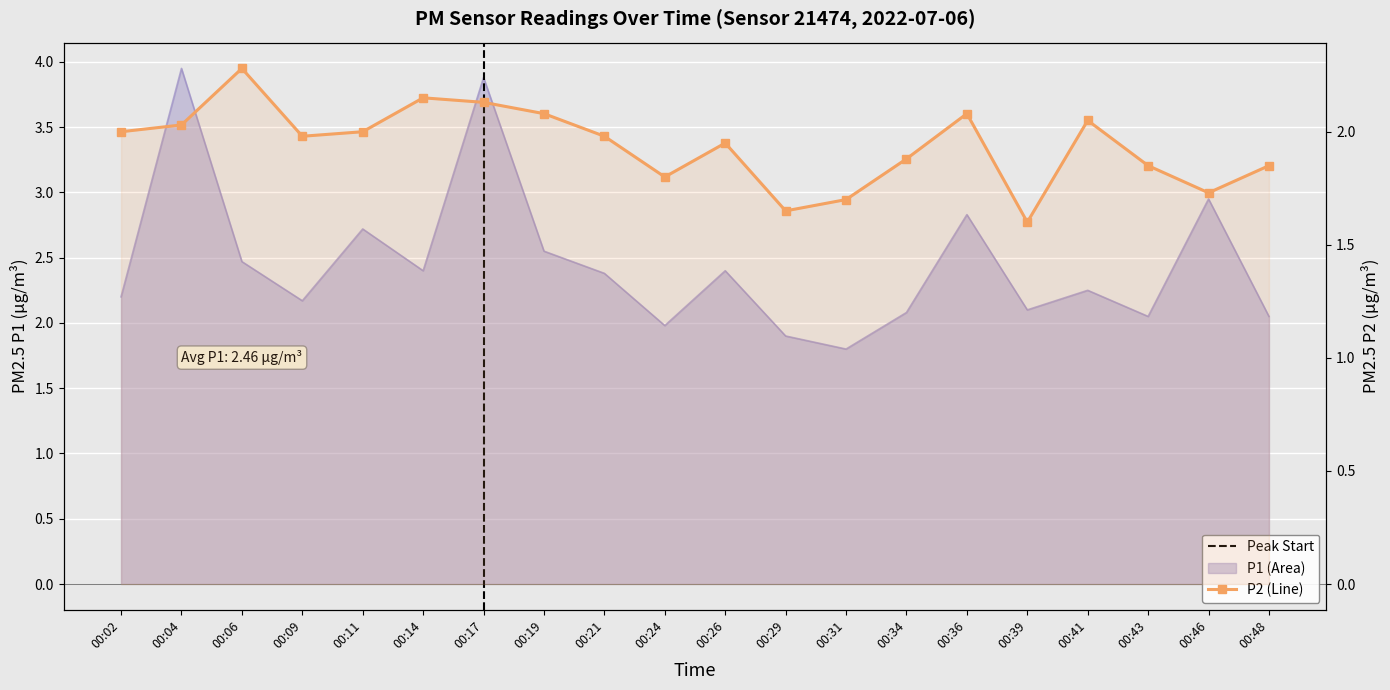

What is the sum of the P1 values at 00:43 and 00:41?

4.3